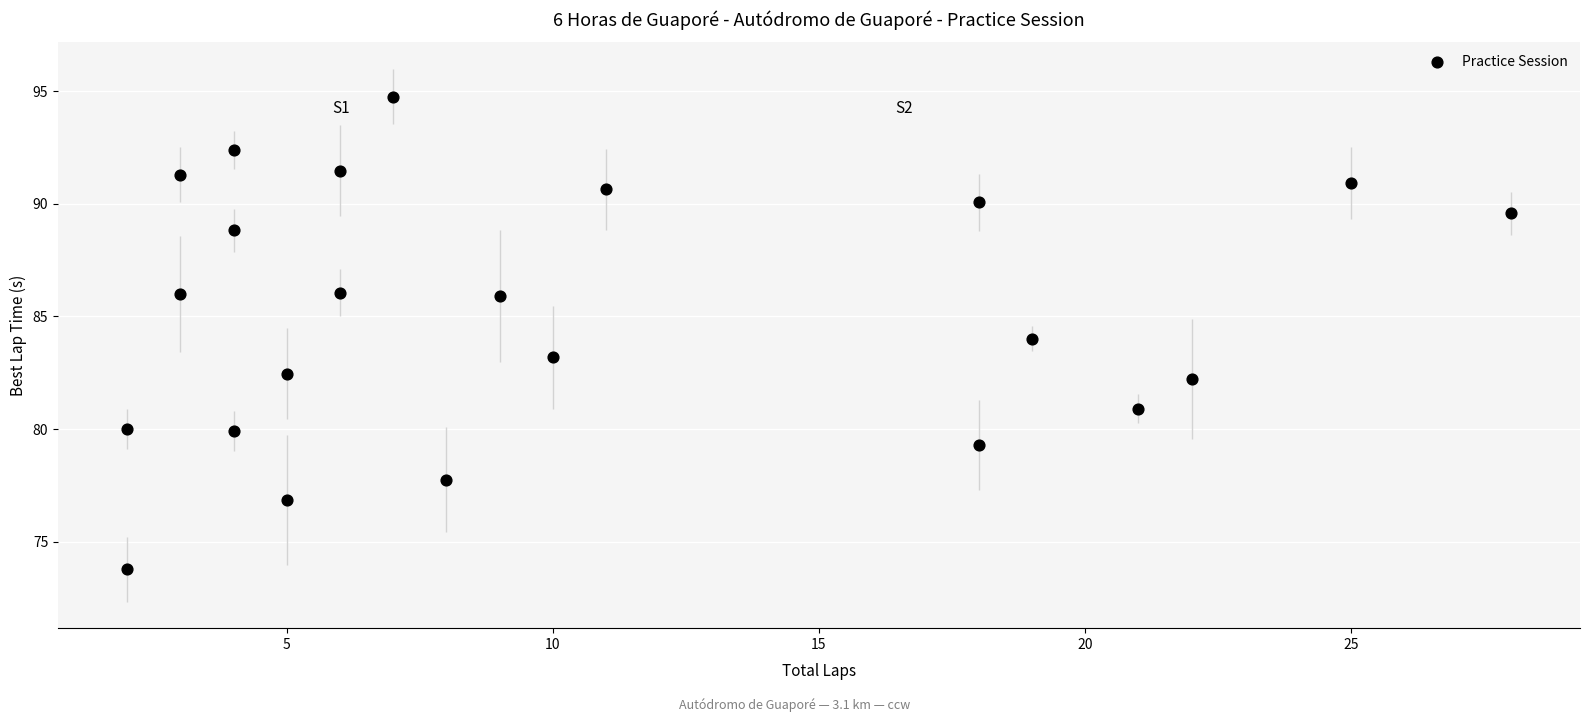

What is the range of X values (max minus min)?

26.0